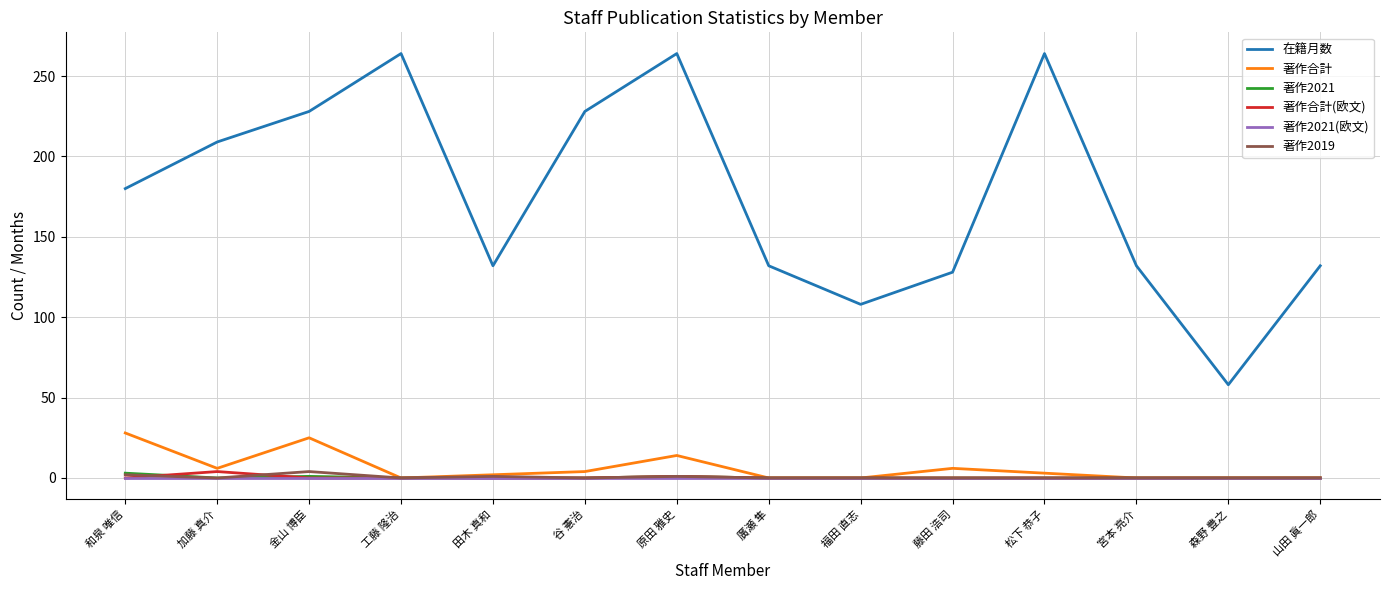

The value of 著作2021(欧文) at 和泉 唯信 is 0. True or false?

True